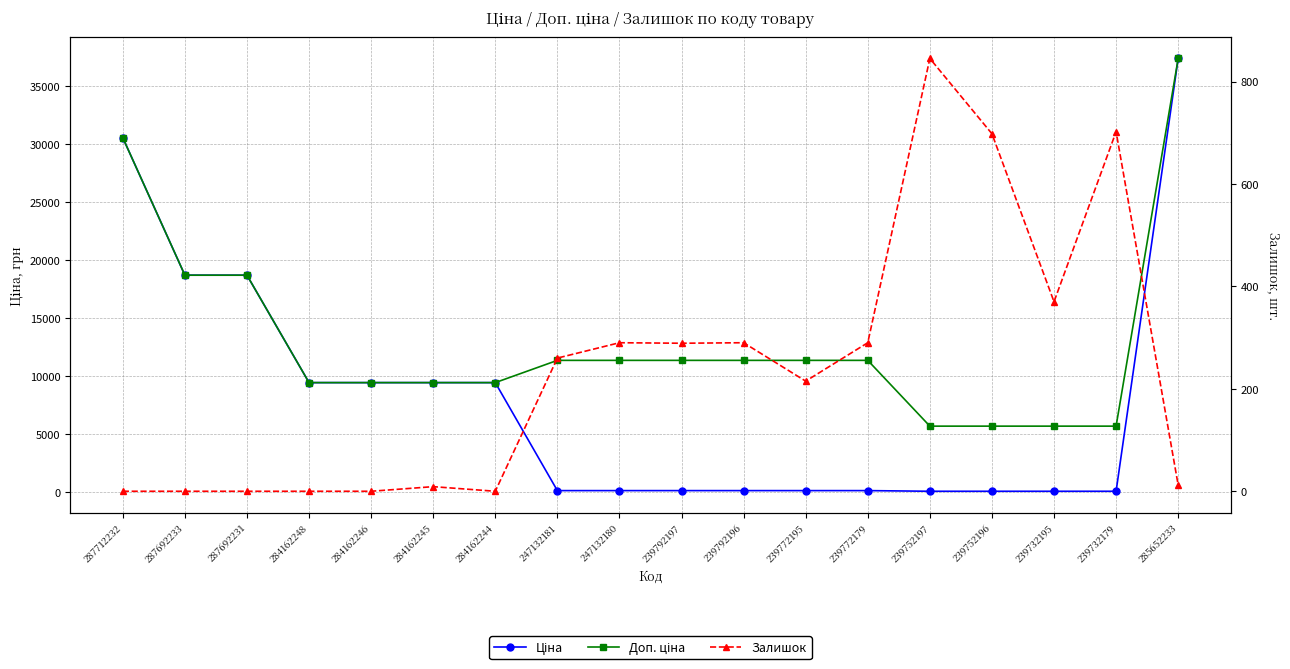

How many values in the Залишок series exceed 260?

8